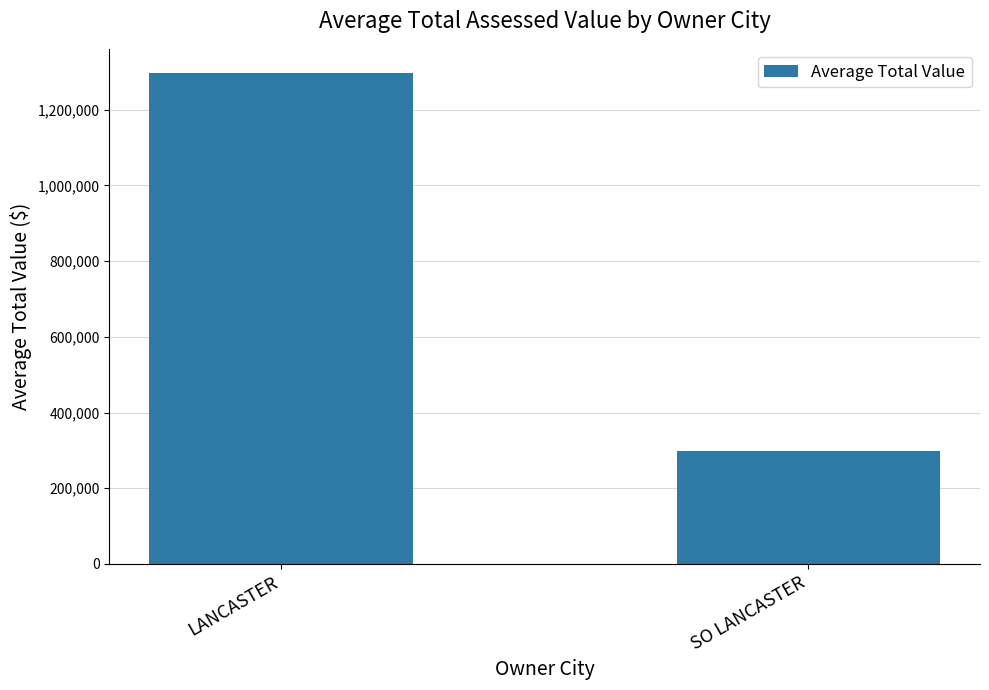

What is the sum of the values at LANCASTER and SO LANCASTER?

1593619.4